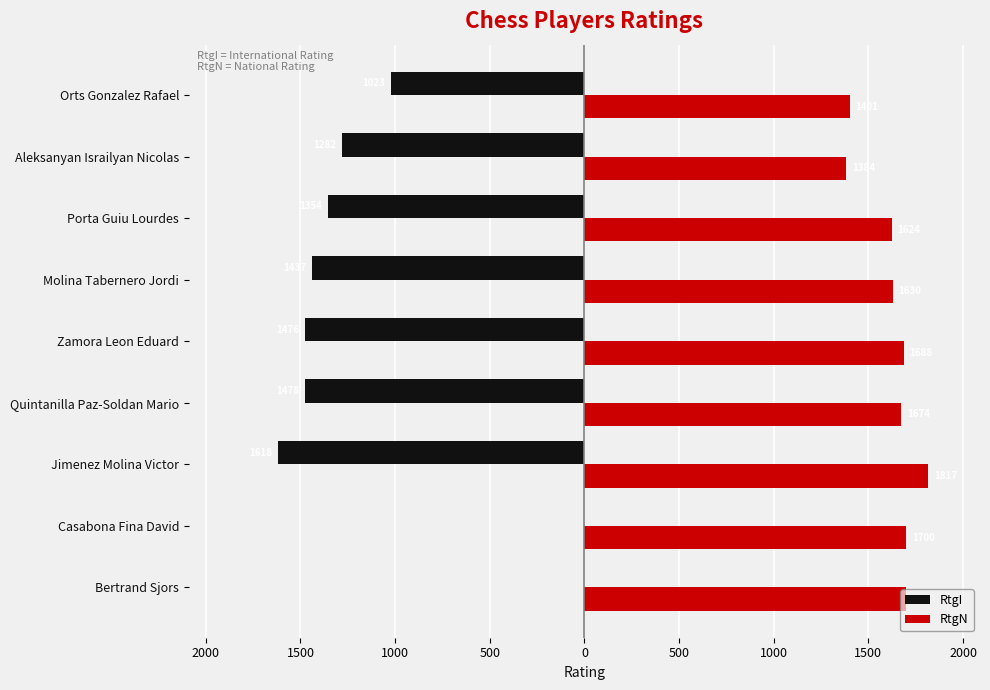

What are all the series names shown in the legend?

RtgI, RtgN